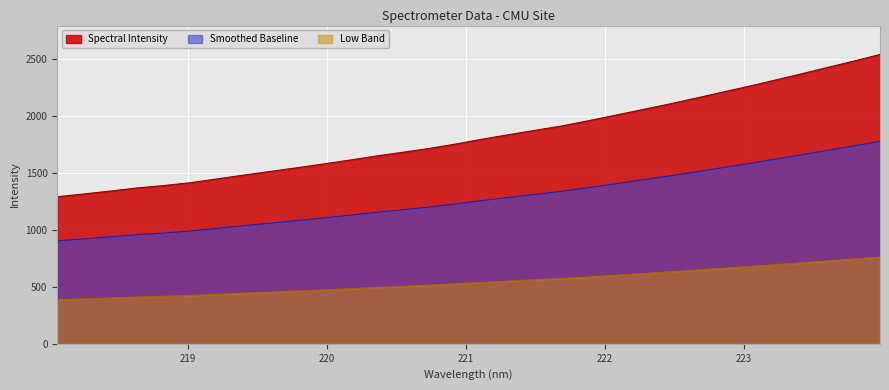

Where does the data first go above 1795?

221.1174